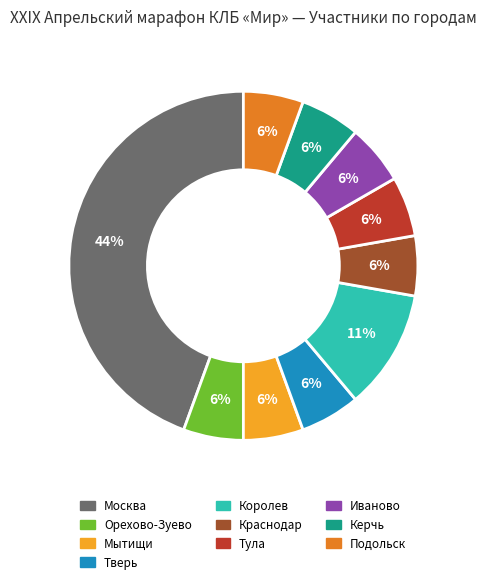

How many slices are in this pie chart?

10